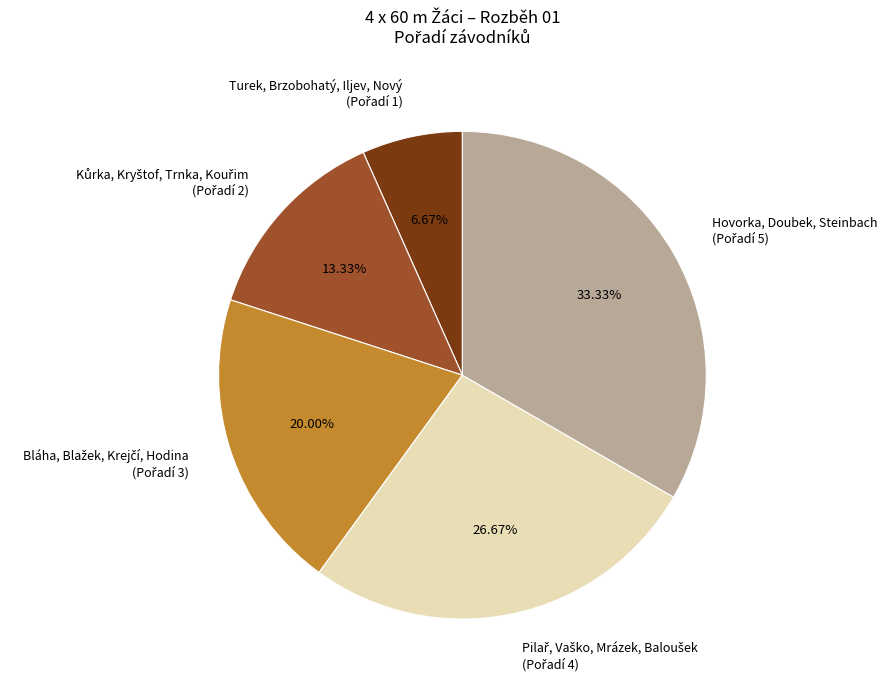

Is there any slice that represents more than half of the pie?

No